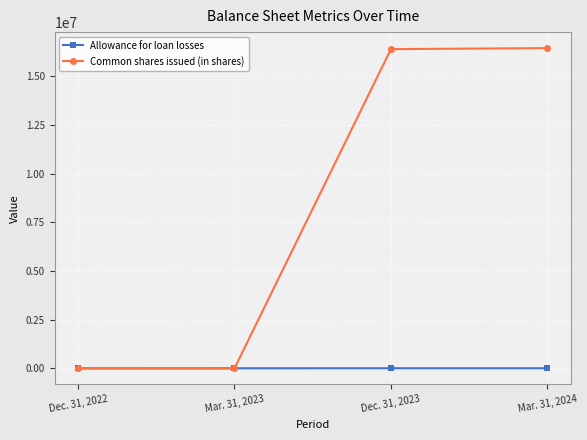

What is the total value across all series at Mar. 31, 2023?

7858